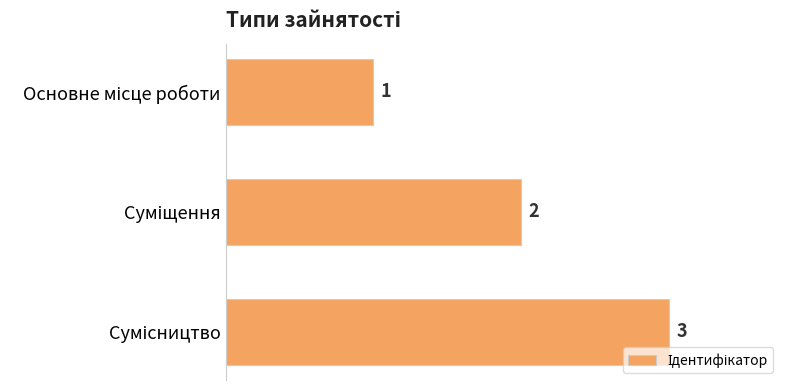

How many values are below 2?

1